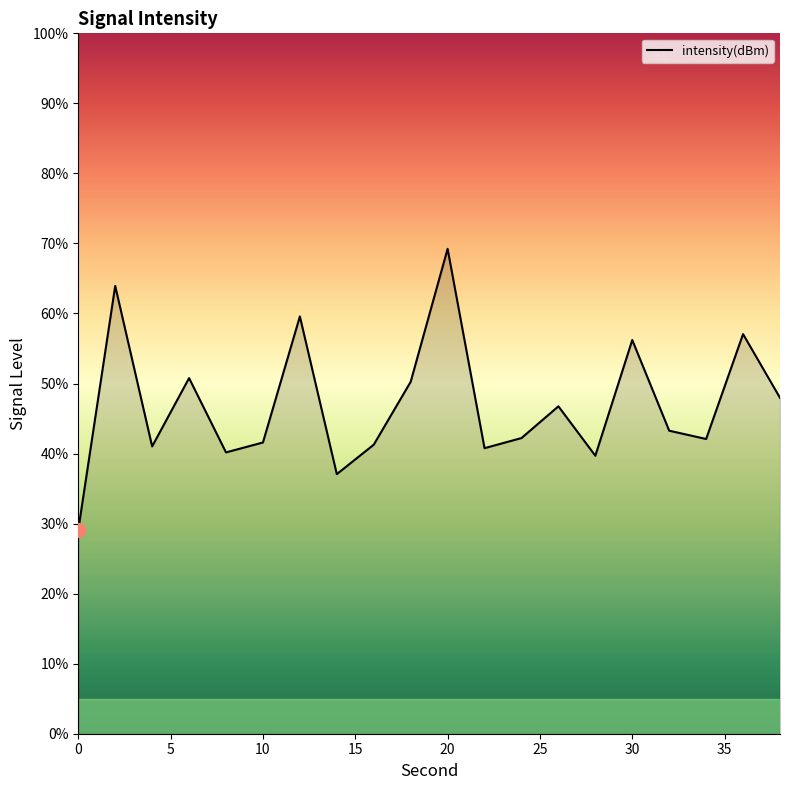

How many lines are shown in the chart?

1